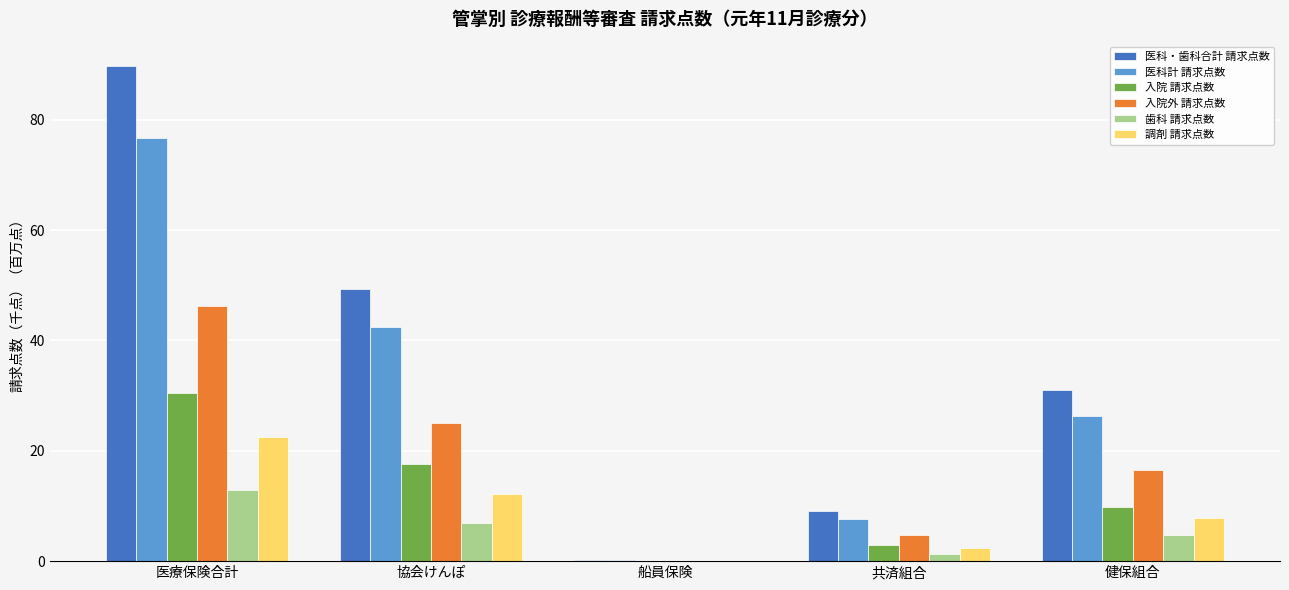

What is the highest value of the 入院 請求点数 series?

30.4